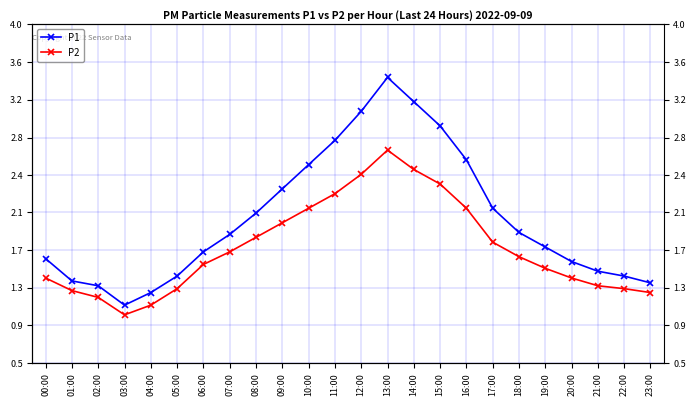

What is the difference between the highest and lowest values at 10:00?

0.4